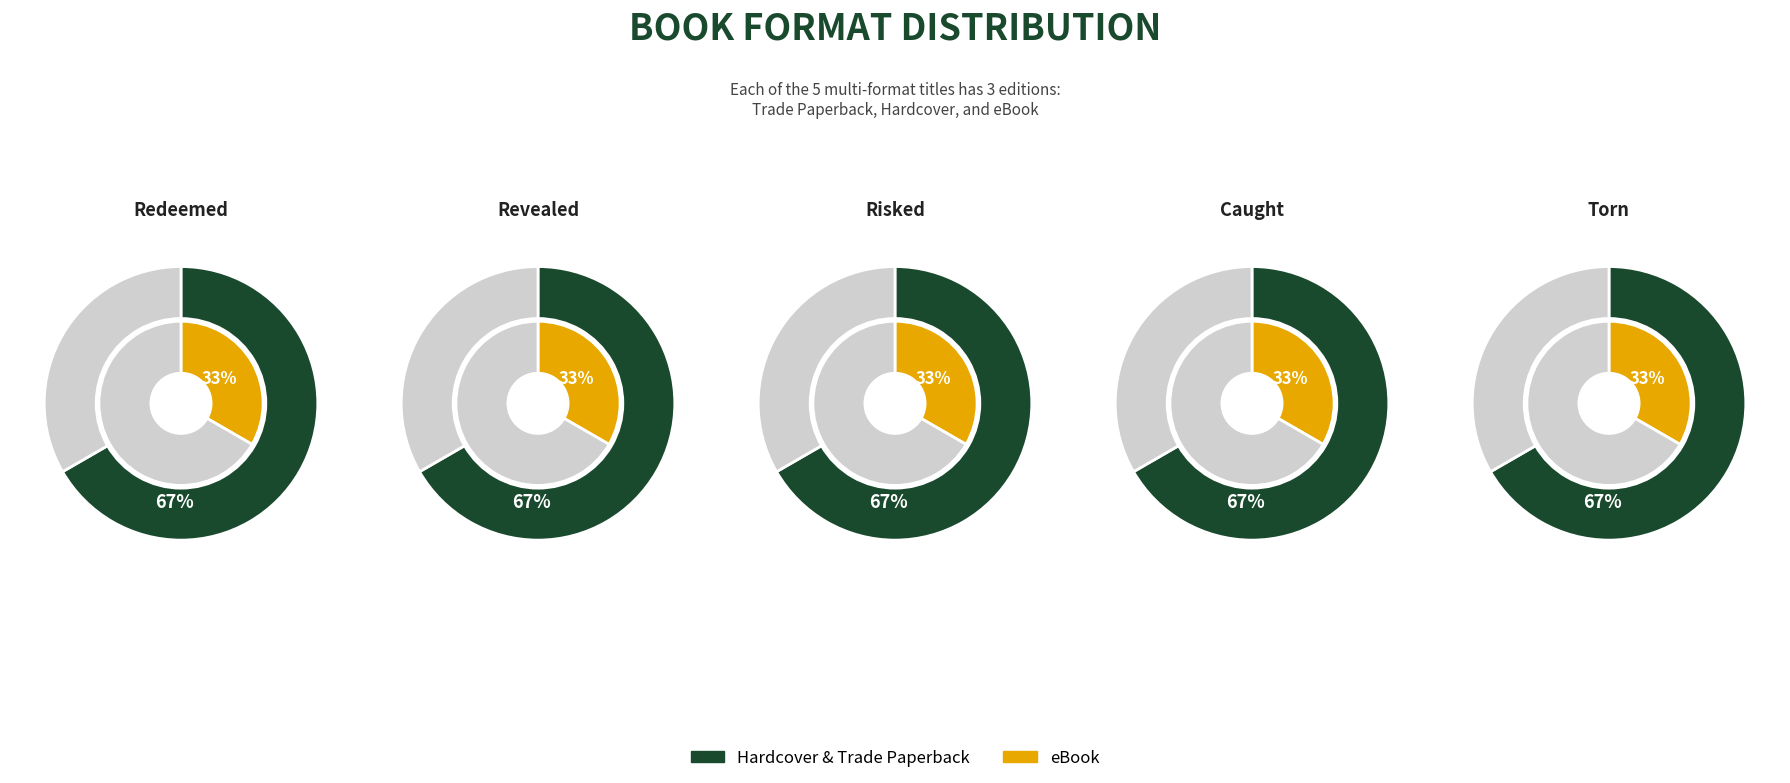

Does Torn account for over 50% of the chart?

No